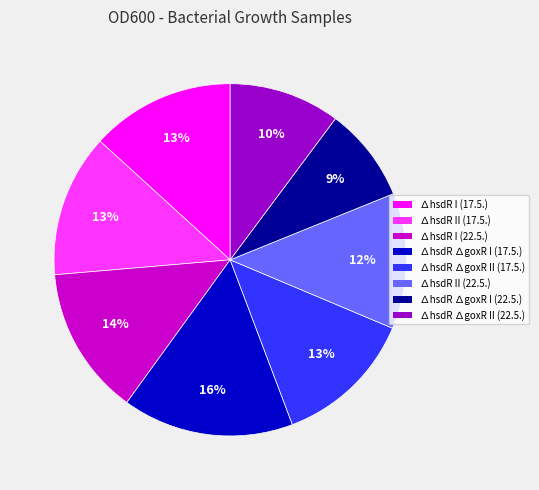

To the nearest percent, what is the difference between the ∆hsdR ∆goxR I (17.5.) and ∆hsdR II (17.5.) slice percentages?

3%